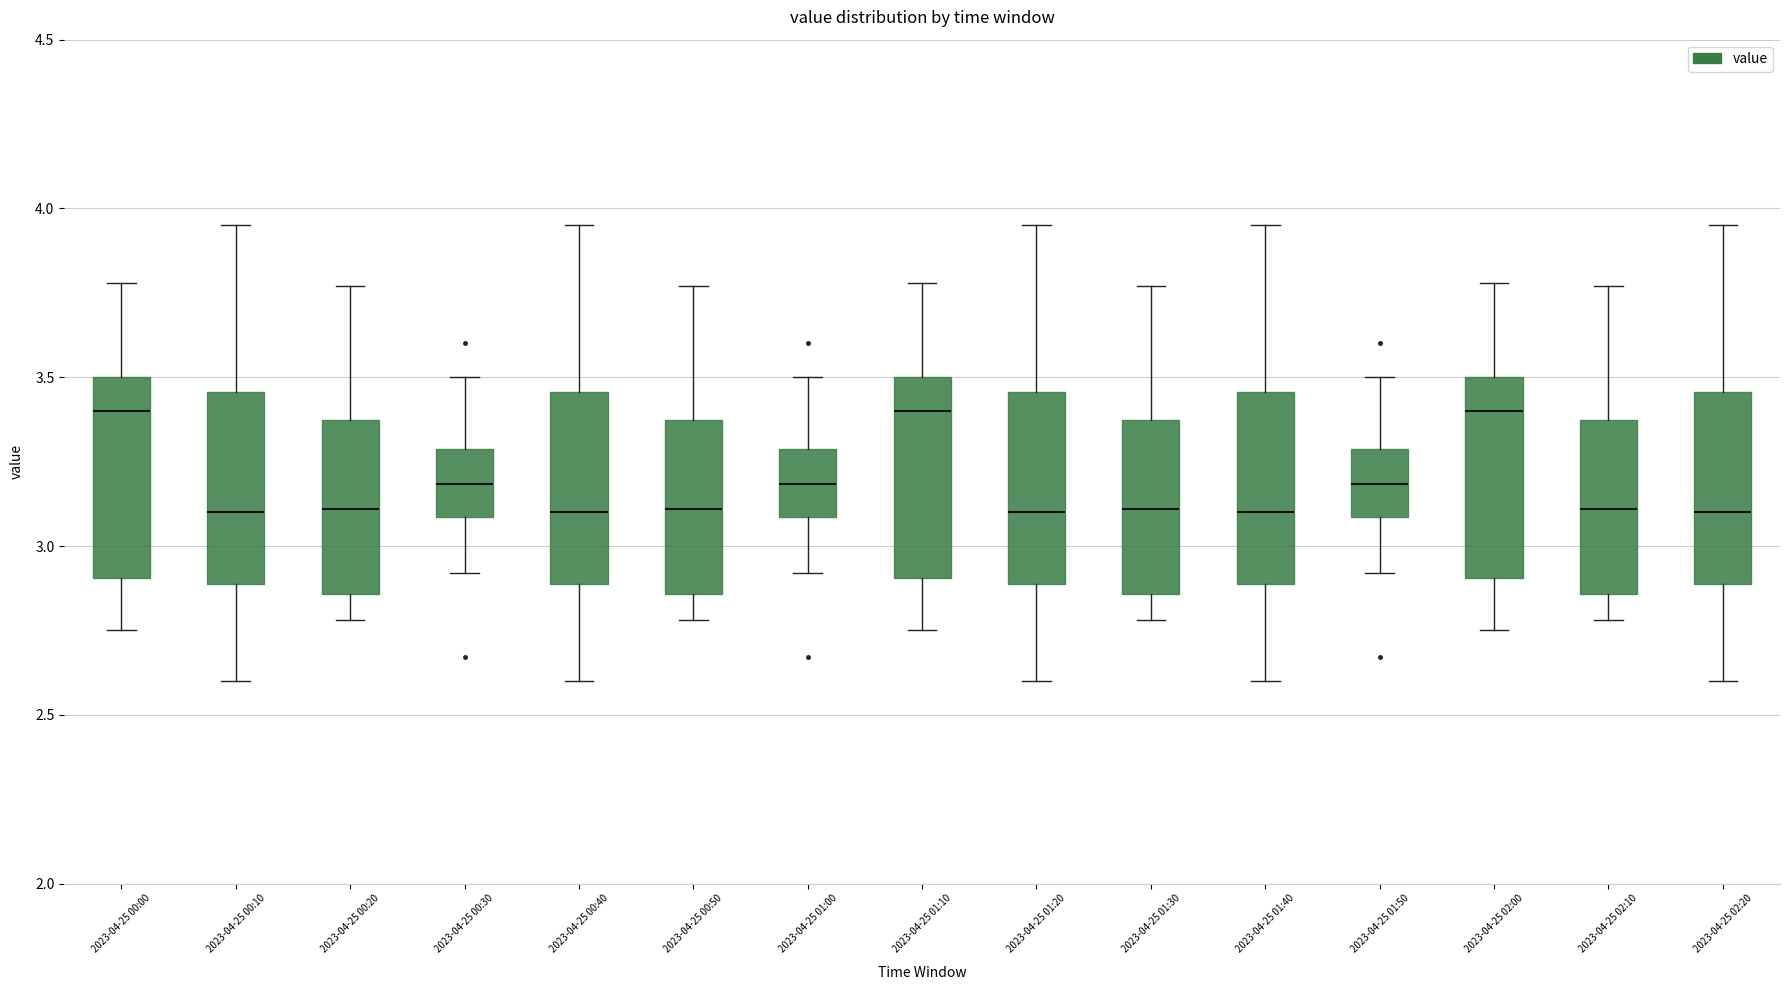

Reading left to right, read every box against the y-axis: the position of its median line, the range the box covers, and the ends of its whiskers. The values are not printed on the chart, so give them approximately, as read against the axis.

2023-04-25 00:00: median 3.40, box 2.90 to 3.50, whiskers 2.75 to 3.80
2023-04-25 00:10: median 3.10, box 2.90 to 3.45, whiskers 2.60 to 3.95
2023-04-25 00:20: median 3.10, box 2.85 to 3.35, whiskers 2.80 to 3.75
2023-04-25 00:30: median 3.20, box 3.10 to 3.30, whiskers 2.90 to 3.50
2023-04-25 00:40: median 3.10, box 2.90 to 3.45, whiskers 2.60 to 3.95
2023-04-25 00:50: median 3.10, box 2.85 to 3.35, whiskers 2.80 to 3.75
2023-04-25 01:00: median 3.20, box 3.10 to 3.30, whiskers 2.90 to 3.50
2023-04-25 01:10: median 3.40, box 2.90 to 3.50, whiskers 2.75 to 3.80
2023-04-25 01:20: median 3.10, box 2.90 to 3.45, whiskers 2.60 to 3.95
2023-04-25 01:30: median 3.10, box 2.85 to 3.35, whiskers 2.80 to 3.75
2023-04-25 01:40: median 3.10, box 2.90 to 3.45, whiskers 2.60 to 3.95
2023-04-25 01:50: median 3.20, box 3.10 to 3.30, whiskers 2.90 to 3.50
2023-04-25 02:00: median 3.40, box 2.90 to 3.50, whiskers 2.75 to 3.80
2023-04-25 02:10: median 3.10, box 2.85 to 3.35, whiskers 2.80 to 3.75
2023-04-25 02:20: median 3.10, box 2.90 to 3.45, whiskers 2.60 to 3.95